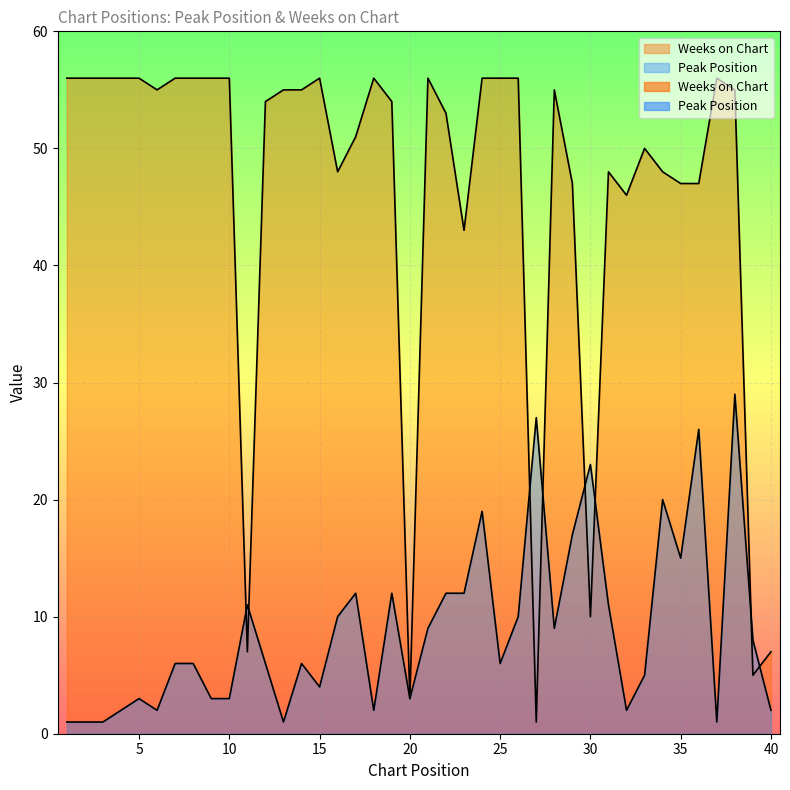

How many intersections are there between Peak Position and Weeks on Chart?

8